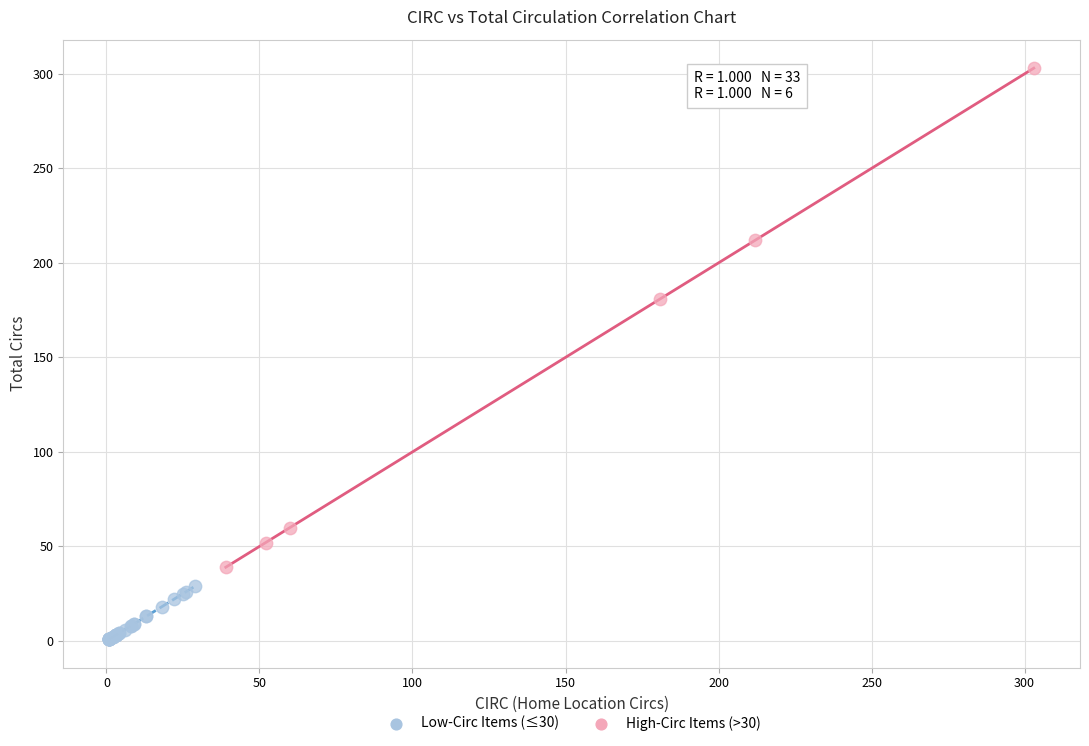

Which series contains the lowest Y value?

Low-Circ Items (≤30)